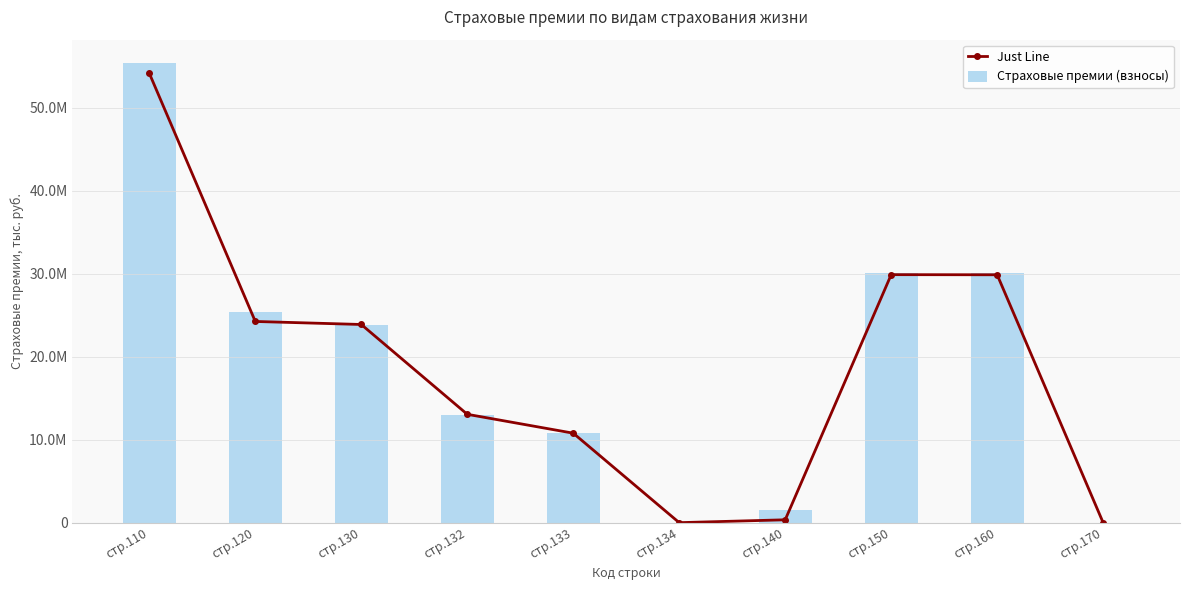

Where is Just Line nearest to the value 27077096?

стр.160